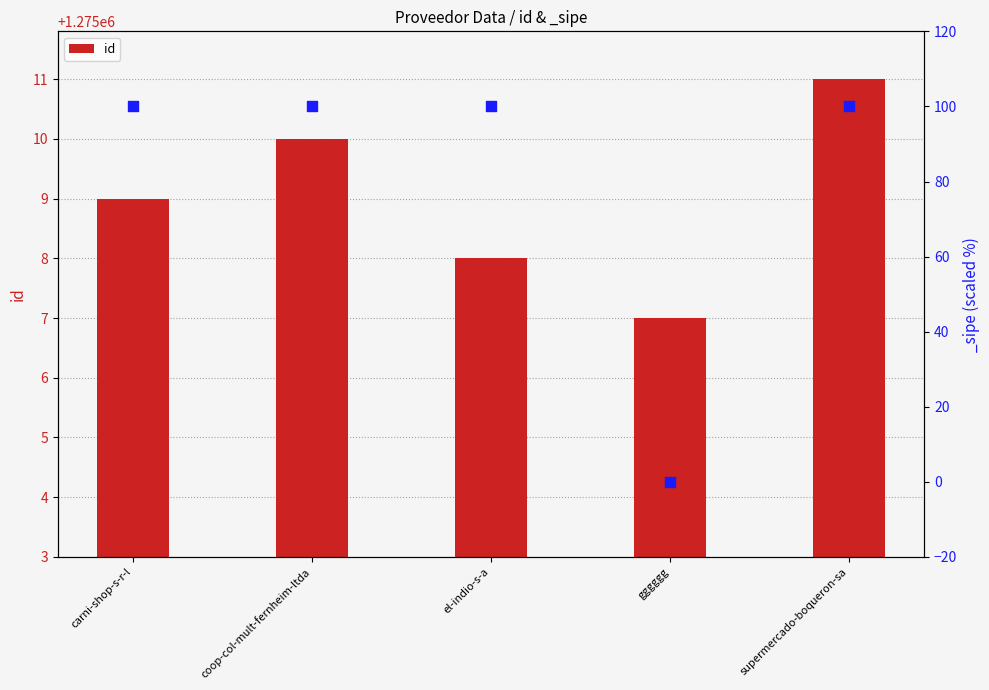

Approximately how many times larger is the value at carni-shop-s-r-l compared to el-indio-s-a?

1.0